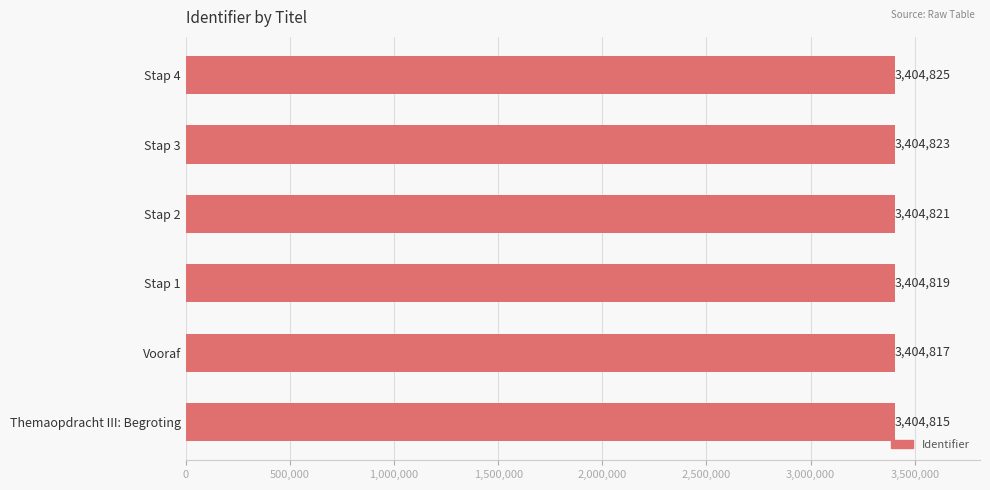

What is the smallest value displayed?

3404815